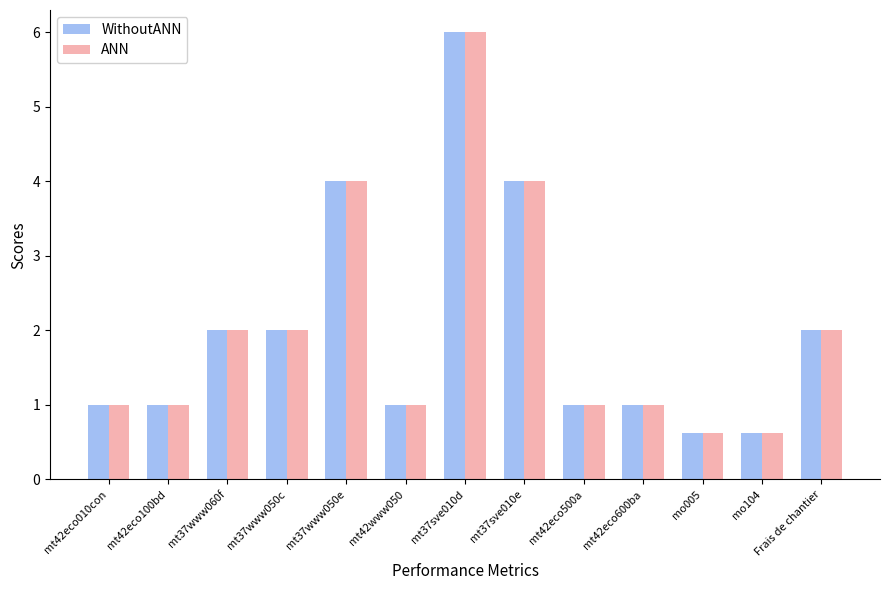

What value does the WithoutANN series have at mt37sve010e?

4.0